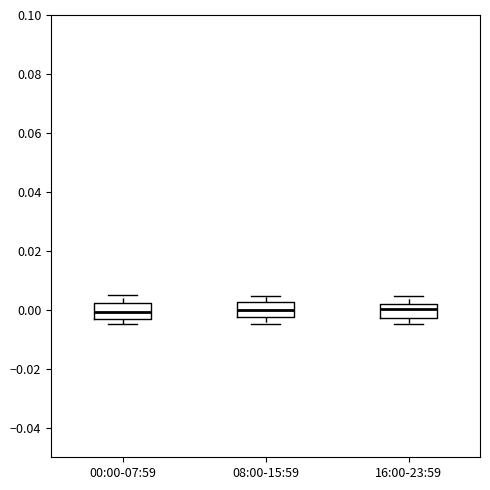

Reading left to right, transcribe this box plot: for each box, give where its median line is, the range the box spans, and where its two whiskers end, as read against the y-axis. The values are not printed on the chart, so give them approximately, as read against the axis.

00:00-07:59: median 0.000, box -0.004 to 0.002, whiskers -0.004 (just below the box's lower edge) to 0.004
08:00-15:59: median 0.000, box -0.002 to 0.002, whiskers -0.004 to 0.004
16:00-23:59: median 0.000, box -0.002 to 0.002, whiskers -0.004 to 0.004